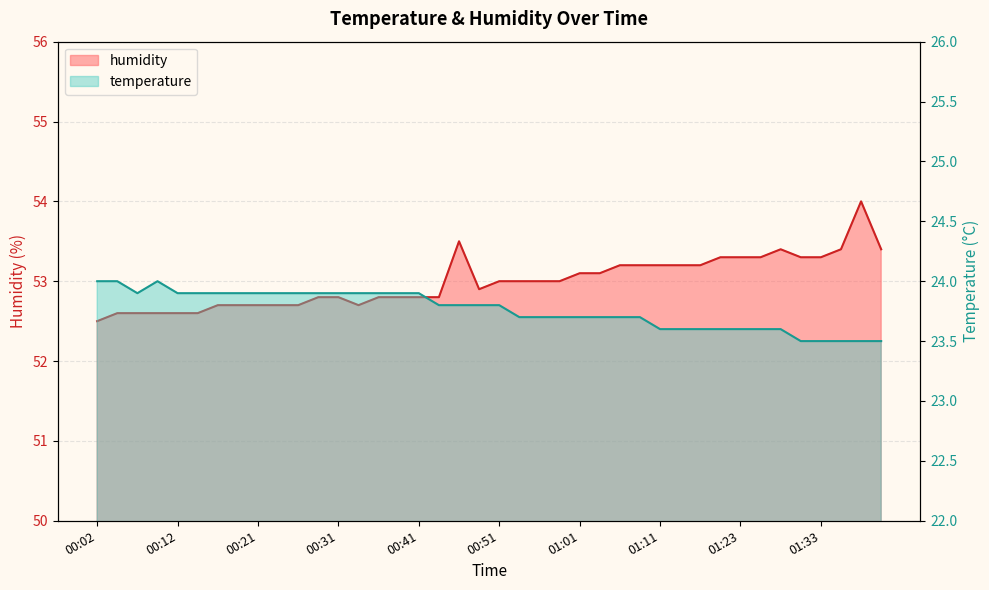

What is the label of the 40th point from the left?

01:41